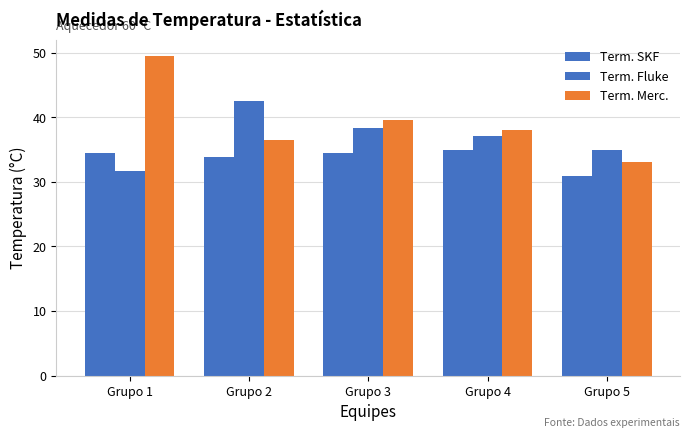

What is the highest value of the Term. Fluke series?

42.5